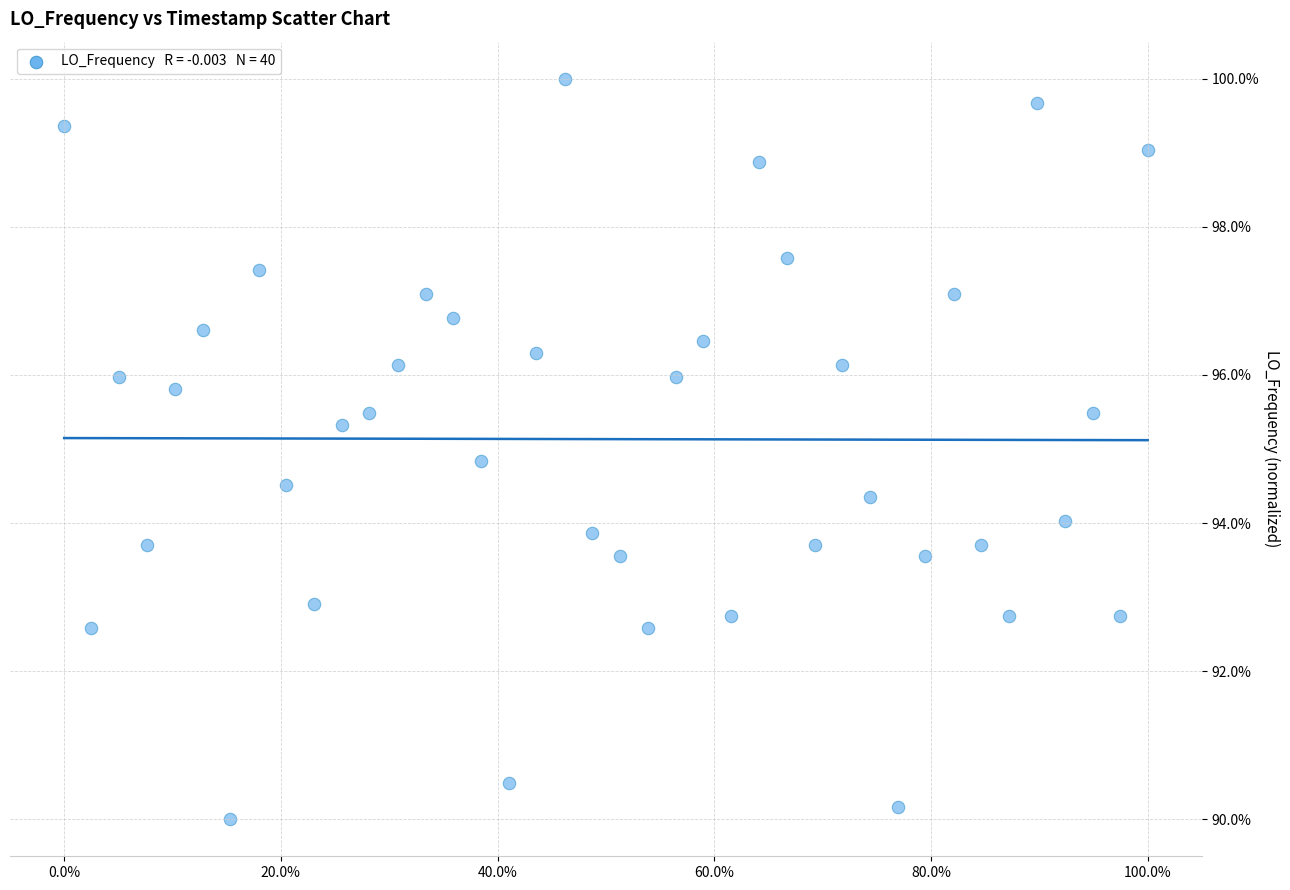

What is the range of Y values (max minus min)?

10.0